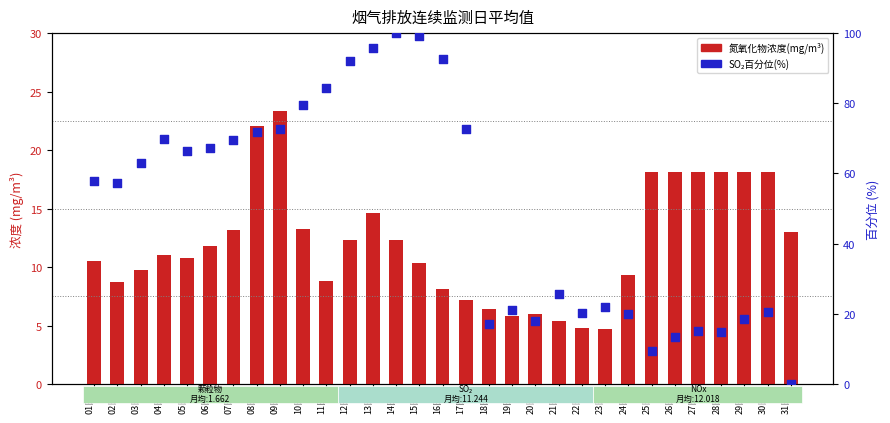

Which series contains the highest Y value?

SO₂百分位(%)